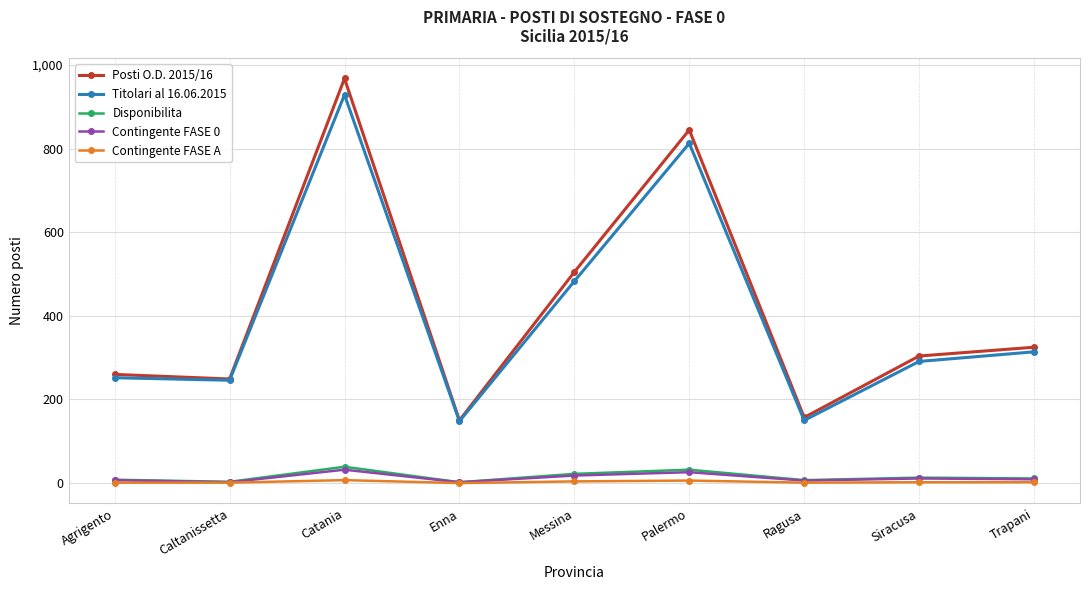

Is the value of Titolari al 16.06.2015 at Enna greater than the value of Contingente FASE 0 at Messina?

Yes